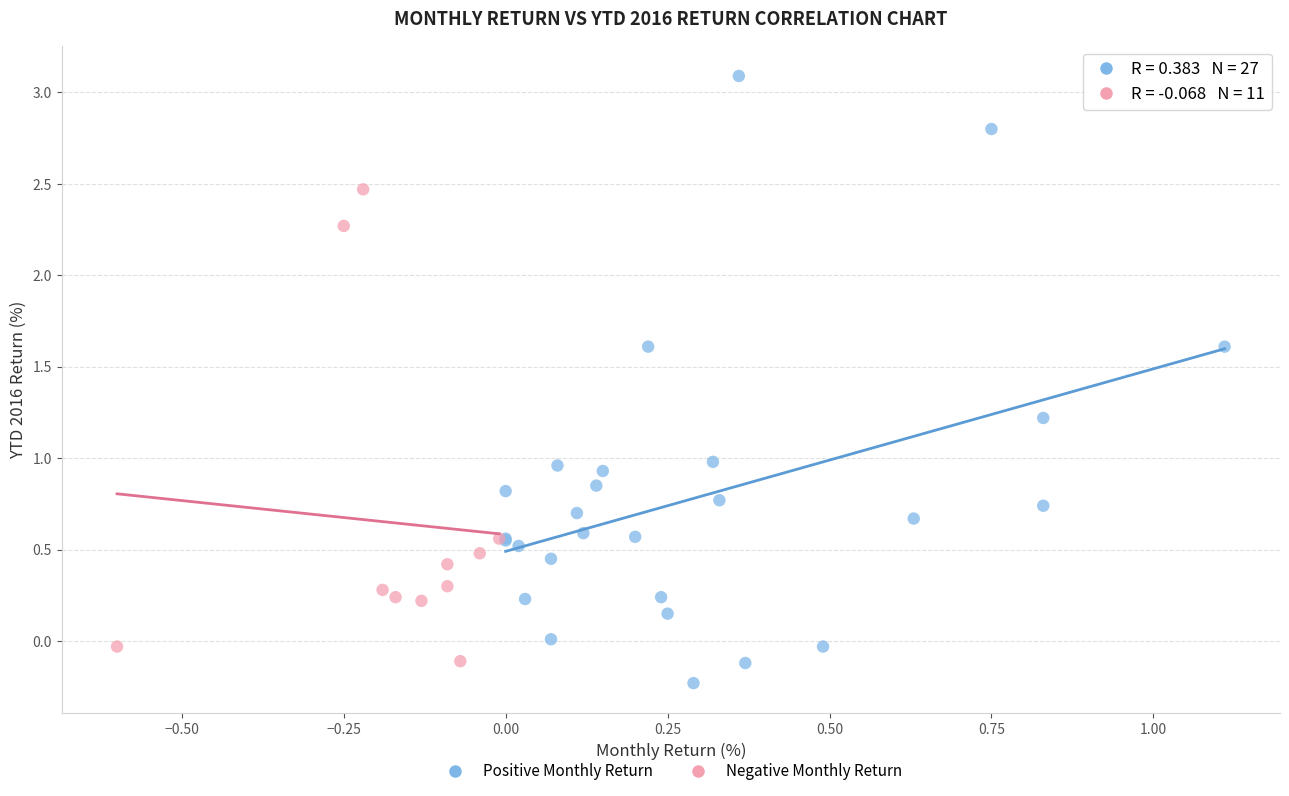

Which series reaches the maximum Y coordinate?

Positive Monthly Return